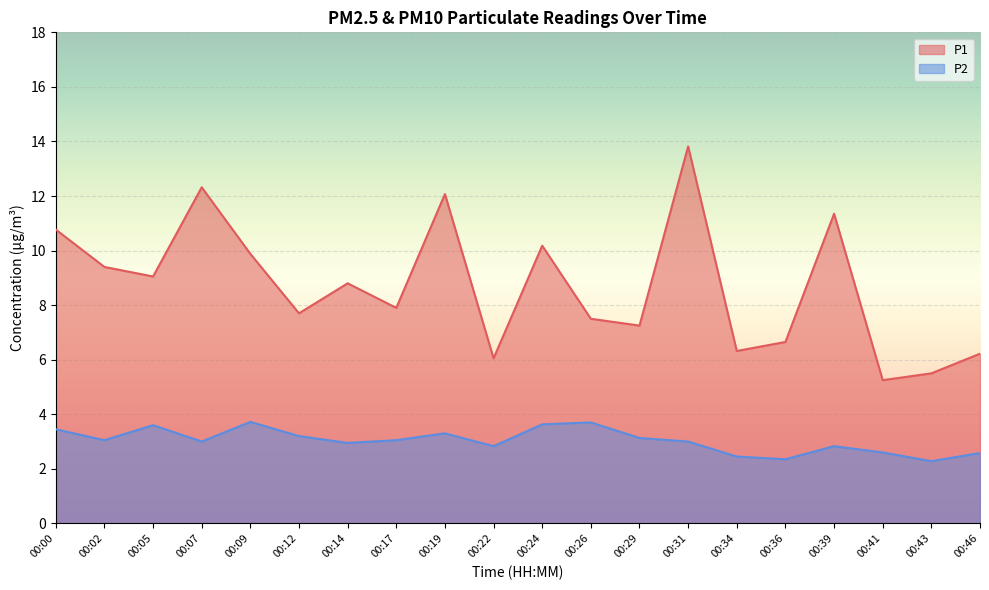

How many lines are shown in the chart?

2